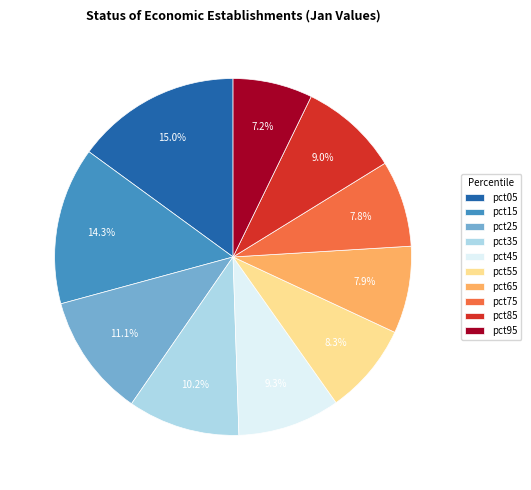

The pct55 slice represents 1% of the pie. True or false?

False